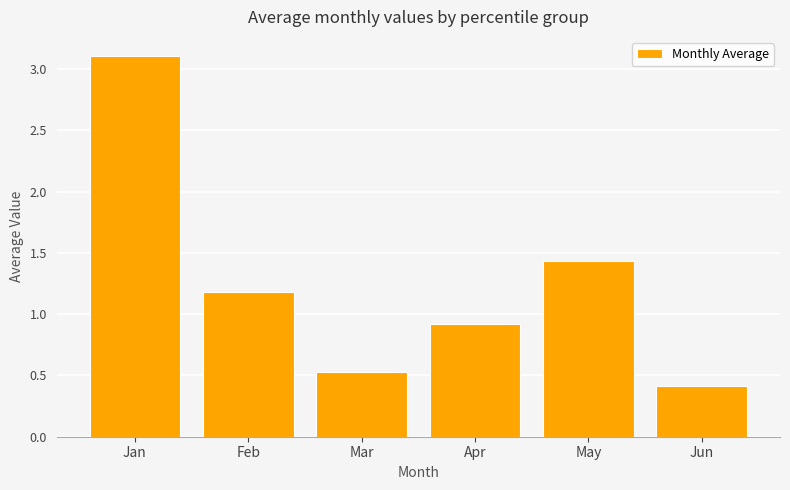

What value does the data have at Jan?

3.1